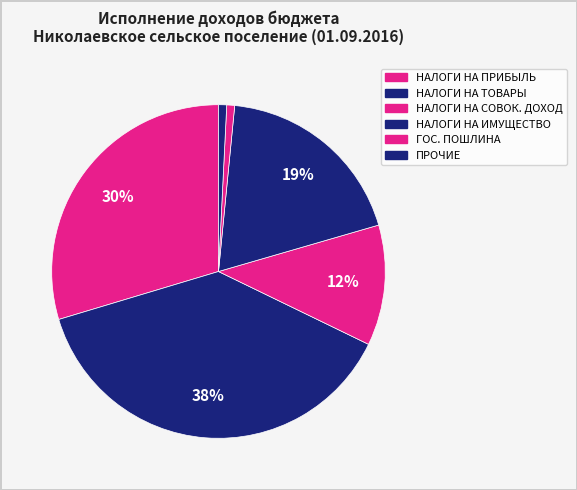

Count the number of slices in the pie.

6